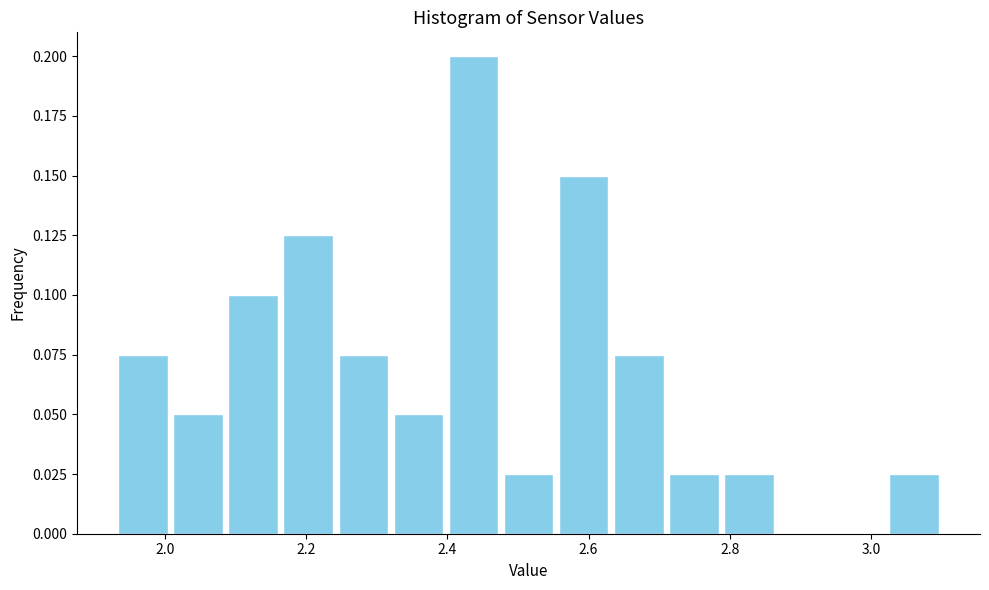

Around what value on the x-axis is the tallest bar? Give the approximate position of its centre, as read against the axis.

2.44